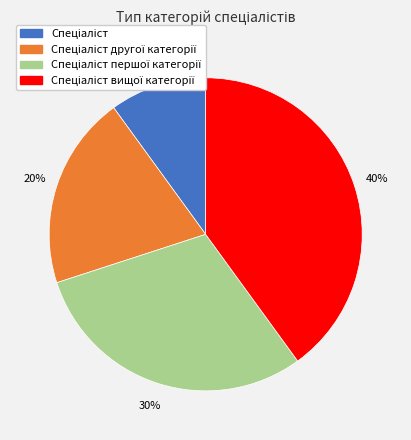

To the nearest percent, what is the difference between the largest and smallest slice percentages?

30%